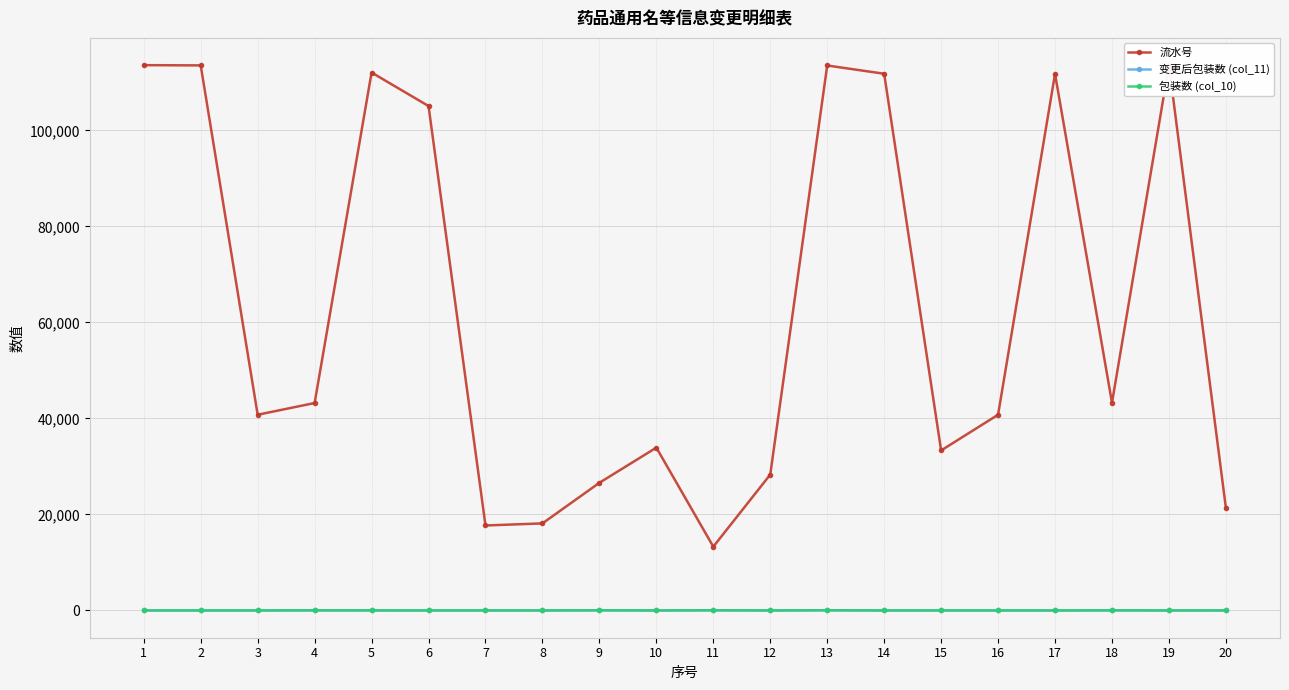

The value of 流水号 at 5 is 24955. True or false?

False